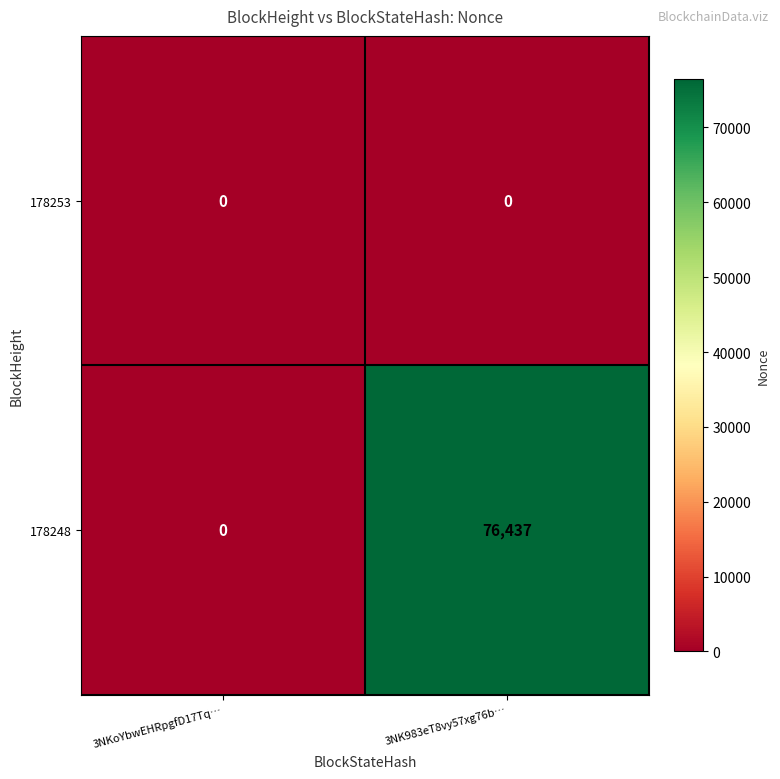

List the series in order of their overall mean, lowest first.

178253, 178248